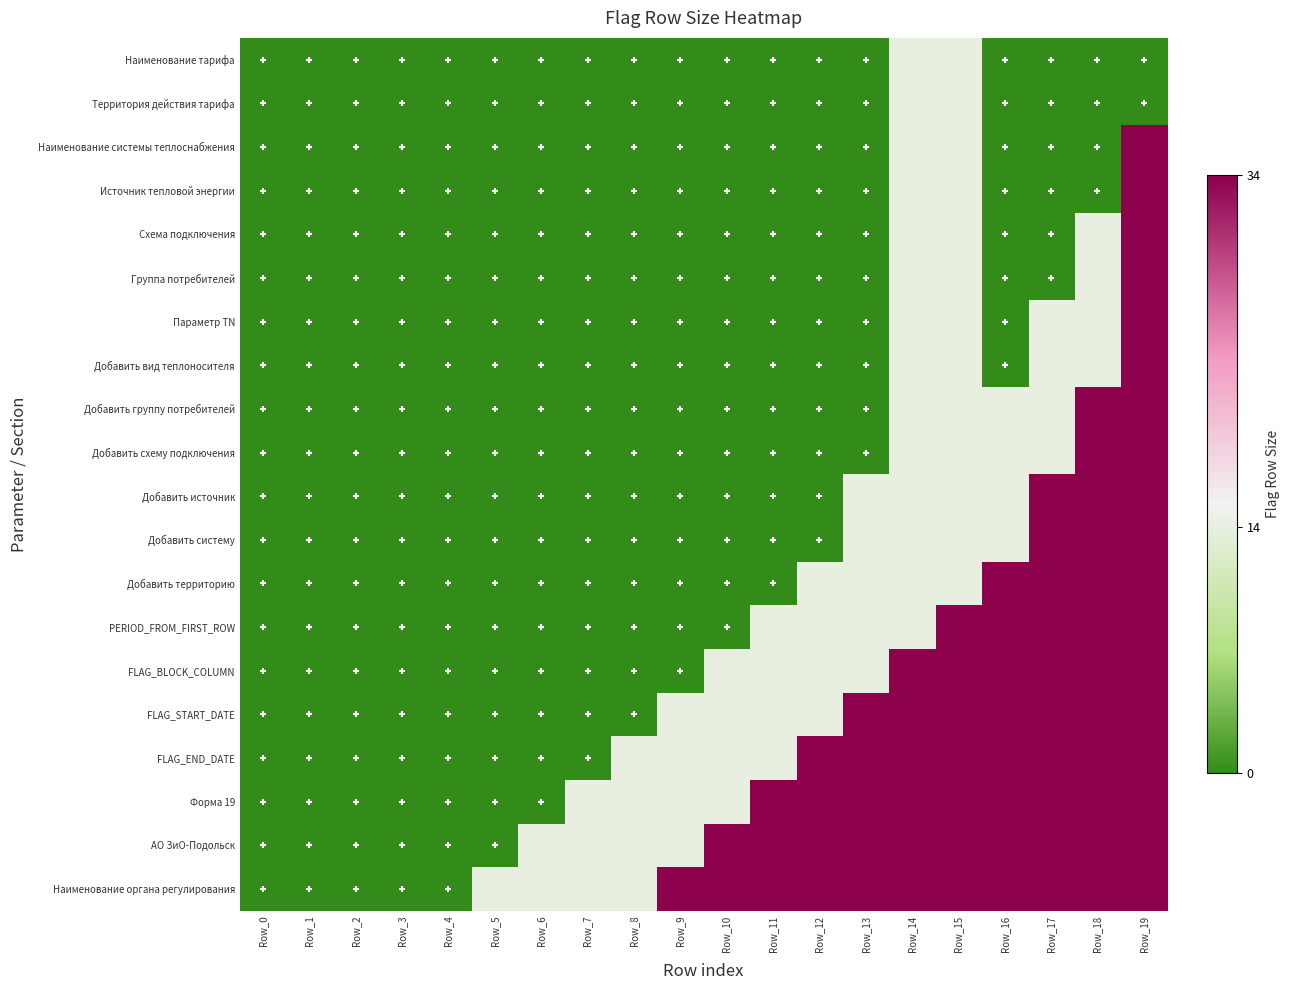

Reading left to right, transcribe all the data shown in this chart.

Наименование тарифа: Row_0=0	Row_1=0	Row_2=0	Row_3=0	Row_4=0	Row_5=0	Row_6=0	Row_7=0	Row_8=0	Row_9=0	Row_10=0	Row_11=0	Row_12=0	Row_13=0	Row_14=14	Row_15=14	Row_16=0	Row_17=0	Row_18=0	Row_19=0
Территория действия тарифа: Row_0=0	Row_1=0	Row_2=0	Row_3=0	Row_4=0	Row_5=0	Row_6=0	Row_7=0	Row_8=0	Row_9=0	Row_10=0	Row_11=0	Row_12=0	Row_13=0	Row_14=14	Row_15=14	Row_16=0	Row_17=0	Row_18=0	Row_19=0
Наименование системы теплоснабжения: Row_0=0	Row_1=0	Row_2=0	Row_3=0	Row_4=0	Row_5=0	Row_6=0	Row_7=0	Row_8=0	Row_9=0	Row_10=0	Row_11=0	Row_12=0	Row_13=0	Row_14=14	Row_15=14	Row_16=0	Row_17=0	Row_18=0	Row_19=34
Источник тепловой энергии: Row_0=0	Row_1=0	Row_2=0	Row_3=0	Row_4=0	Row_5=0	Row_6=0	Row_7=0	Row_8=0	Row_9=0	Row_10=0	Row_11=0	Row_12=0	Row_13=0	Row_14=14	Row_15=14	Row_16=0	Row_17=0	Row_18=0	Row_19=34
Схема подключения: Row_0=0	Row_1=0	Row_2=0	Row_3=0	Row_4=0	Row_5=0	Row_6=0	Row_7=0	Row_8=0	Row_9=0	Row_10=0	Row_11=0	Row_12=0	Row_13=0	Row_14=14	Row_15=14	Row_16=0	Row_17=0	Row_18=14	Row_19=34
Группа потребителей: Row_0=0	Row_1=0	Row_2=0	Row_3=0	Row_4=0	Row_5=0	Row_6=0	Row_7=0	Row_8=0	Row_9=0	Row_10=0	Row_11=0	Row_12=0	Row_13=0	Row_14=14	Row_15=14	Row_16=0	Row_17=0	Row_18=14	Row_19=34
Параметр TN: Row_0=0	Row_1=0	Row_2=0	Row_3=0	Row_4=0	Row_5=0	Row_6=0	Row_7=0	Row_8=0	Row_9=0	Row_10=0	Row_11=0	Row_12=0	Row_13=0	Row_14=14	Row_15=14	Row_16=0	Row_17=14	Row_18=14	Row_19=34
Добавить вид теплоносителя: Row_0=0	Row_1=0	Row_2=0	Row_3=0	Row_4=0	Row_5=0	Row_6=0	Row_7=0	Row_8=0	Row_9=0	Row_10=0	Row_11=0	Row_12=0	Row_13=0	Row_14=14	Row_15=14	Row_16=0	Row_17=14	Row_18=14	Row_19=34
Добавить группу потребителей: Row_0=0	Row_1=0	Row_2=0	Row_3=0	Row_4=0	Row_5=0	Row_6=0	Row_7=0	Row_8=0	Row_9=0	Row_10=0	Row_11=0	Row_12=0	Row_13=0	Row_14=14	Row_15=14	Row_16=14	Row_17=14	Row_18=34	Row_19=34
Добавить схему подключения: Row_0=0	Row_1=0	Row_2=0	Row_3=0	Row_4=0	Row_5=0	Row_6=0	Row_7=0	Row_8=0	Row_9=0	Row_10=0	Row_11=0	Row_12=0	Row_13=0	Row_14=14	Row_15=14	Row_16=14	Row_17=14	Row_18=34	Row_19=34
Добавить источник: Row_0=0	Row_1=0	Row_2=0	Row_3=0	Row_4=0	Row_5=0	Row_6=0	Row_7=0	Row_8=0	Row_9=0	Row_10=0	Row_11=0	Row_12=0	Row_13=14	Row_14=14	Row_15=14	Row_16=14	Row_17=34	Row_18=34	Row_19=34
Добавить систему: Row_0=0	Row_1=0	Row_2=0	Row_3=0	Row_4=0	Row_5=0	Row_6=0	Row_7=0	Row_8=0	Row_9=0	Row_10=0	Row_11=0	Row_12=0	Row_13=14	Row_14=14	Row_15=14	Row_16=14	Row_17=34	Row_18=34	Row_19=34
Добавить территорию: Row_0=0	Row_1=0	Row_2=0	Row_3=0	Row_4=0	Row_5=0	Row_6=0	Row_7=0	Row_8=0	Row_9=0	Row_10=0	Row_11=0	Row_12=14	Row_13=14	Row_14=14	Row_15=14	Row_16=34	Row_17=34	Row_18=34	Row_19=34
PERIOD_FROM_FIRST_ROW: Row_0=0	Row_1=0	Row_2=0	Row_3=0	Row_4=0	Row_5=0	Row_6=0	Row_7=0	Row_8=0	Row_9=0	Row_10=0	Row_11=14	Row_12=14	Row_13=14	Row_14=14	Row_15=34	Row_16=34	Row_17=34	Row_18=34	Row_19=34
FLAG_BLOCK_COLUMN: Row_0=0	Row_1=0	Row_2=0	Row_3=0	Row_4=0	Row_5=0	Row_6=0	Row_7=0	Row_8=0	Row_9=0	Row_10=14	Row_11=14	Row_12=14	Row_13=14	Row_14=34	Row_15=34	Row_16=34	Row_17=34	Row_18=34	Row_19=34
FLAG_START_DATE: Row_0=0	Row_1=0	Row_2=0	Row_3=0	Row_4=0	Row_5=0	Row_6=0	Row_7=0	Row_8=0	Row_9=14	Row_10=14	Row_11=14	Row_12=14	Row_13=34	Row_14=34	Row_15=34	Row_16=34	Row_17=34	Row_18=34	Row_19=34
FLAG_END_DATE: Row_0=0	Row_1=0	Row_2=0	Row_3=0	Row_4=0	Row_5=0	Row_6=0	Row_7=0	Row_8=14	Row_9=14	Row_10=14	Row_11=14	Row_12=34	Row_13=34	Row_14=34	Row_15=34	Row_16=34	Row_17=34	Row_18=34	Row_19=34
Форма 19: Row_0=0	Row_1=0	Row_2=0	Row_3=0	Row_4=0	Row_5=0	Row_6=0	Row_7=14	Row_8=14	Row_9=14	Row_10=14	Row_11=34	Row_12=34	Row_13=34	Row_14=34	Row_15=34	Row_16=34	Row_17=34	Row_18=34	Row_19=34
АО ЗиО-Подольск: Row_0=0	Row_1=0	Row_2=0	Row_3=0	Row_4=0	Row_5=0	Row_6=14	Row_7=14	Row_8=14	Row_9=14	Row_10=34	Row_11=34	Row_12=34	Row_13=34	Row_14=34	Row_15=34	Row_16=34	Row_17=34	Row_18=34	Row_19=34
Наименование органа регулирования: Row_0=0	Row_1=0	Row_2=0	Row_3=0	Row_4=0	Row_5=14	Row_6=14	Row_7=14	Row_8=14	Row_9=34	Row_10=34	Row_11=34	Row_12=34	Row_13=34	Row_14=34	Row_15=34	Row_16=34	Row_17=34	Row_18=34	Row_19=34